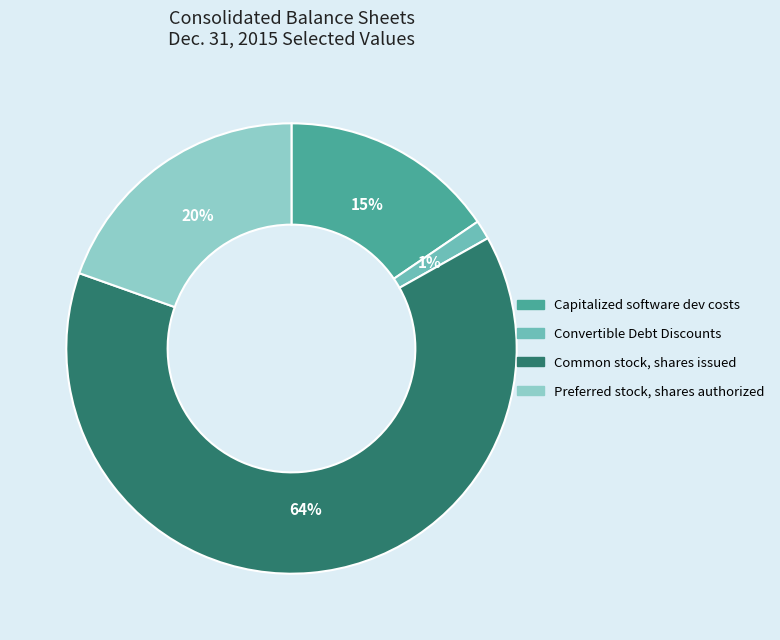

Is the sum of Common stock, shares issued and Convertible Debt Discounts greater than half?

Yes